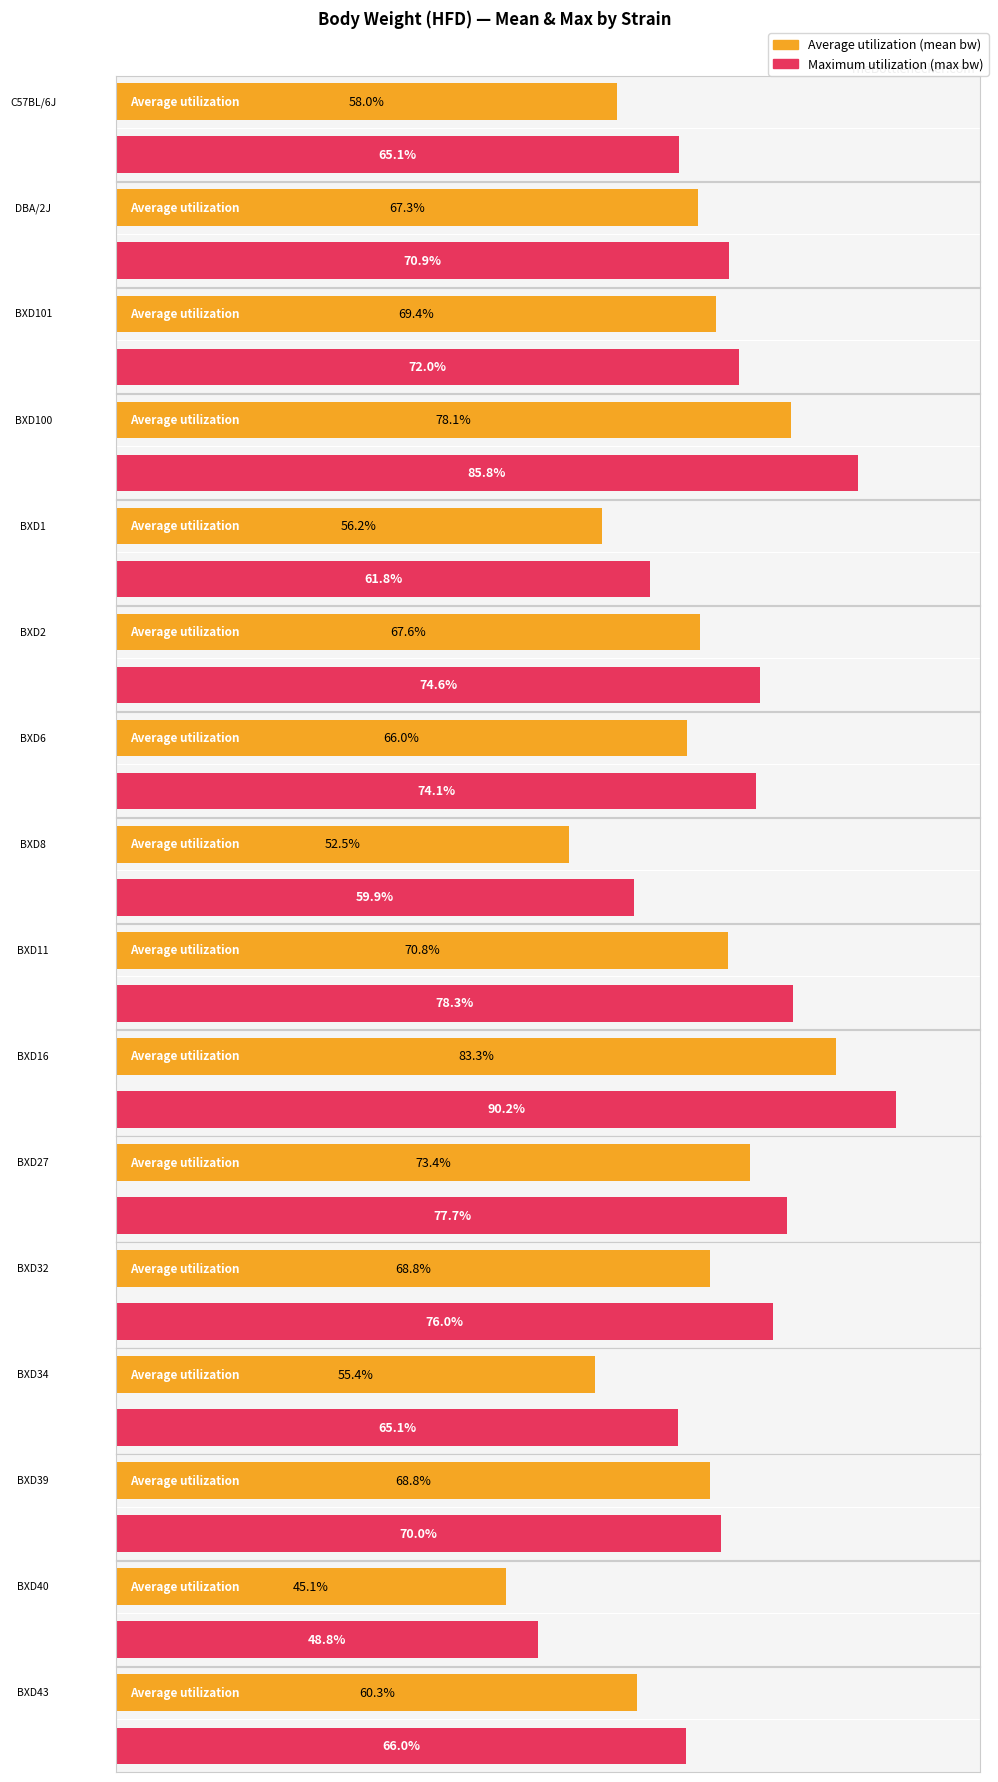

Which series has the largest range (max minus min)?

Maximum utilization